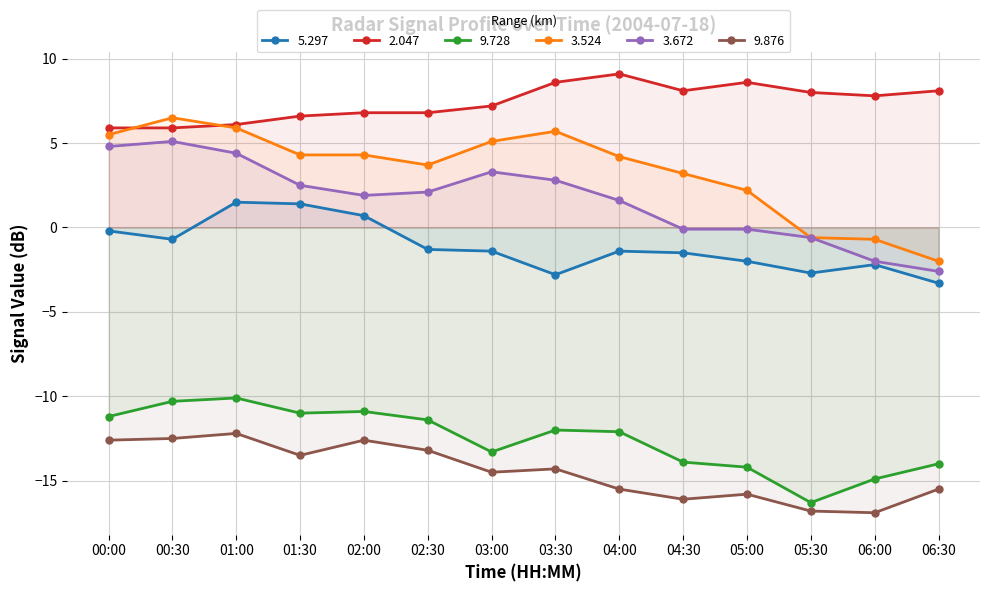

Where does the 9.876 series first go above -14?

00:00